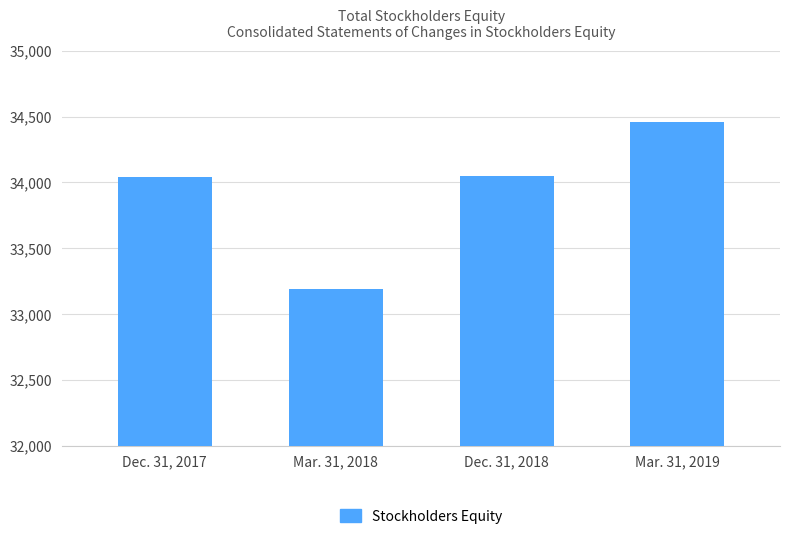

What is the average value?

33934